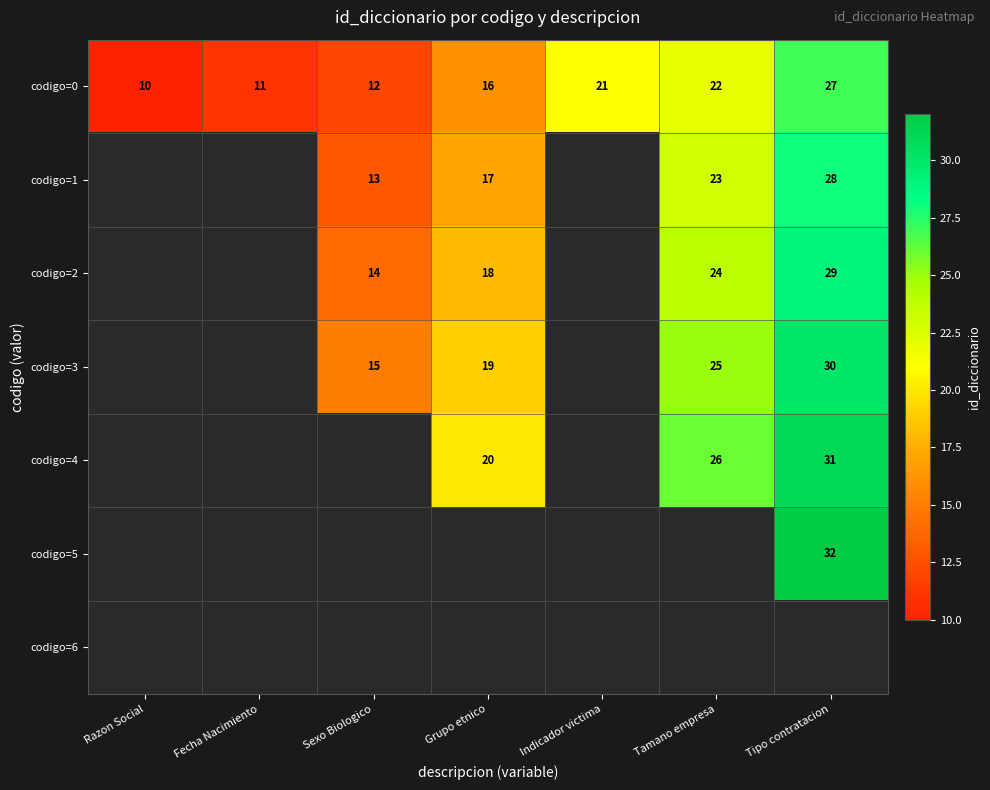

At which label does codigo=0 reach its minimum?

Razon Social